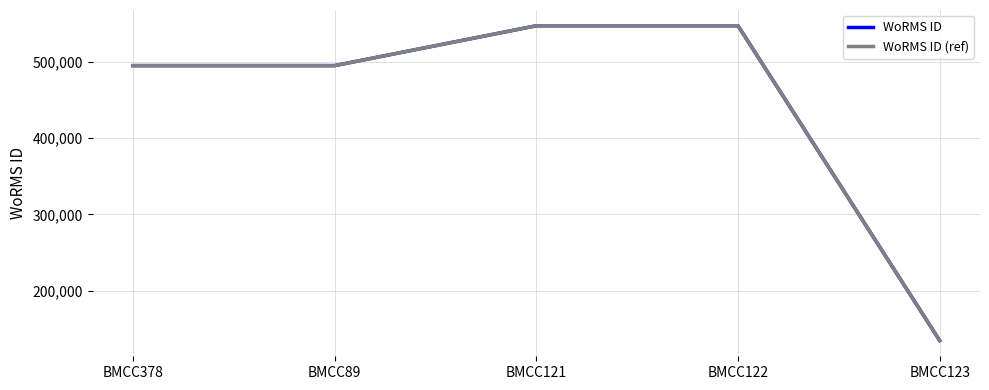

Between BMCC378 and BMCC123, which series saw the biggest shift?

WoRMS ID